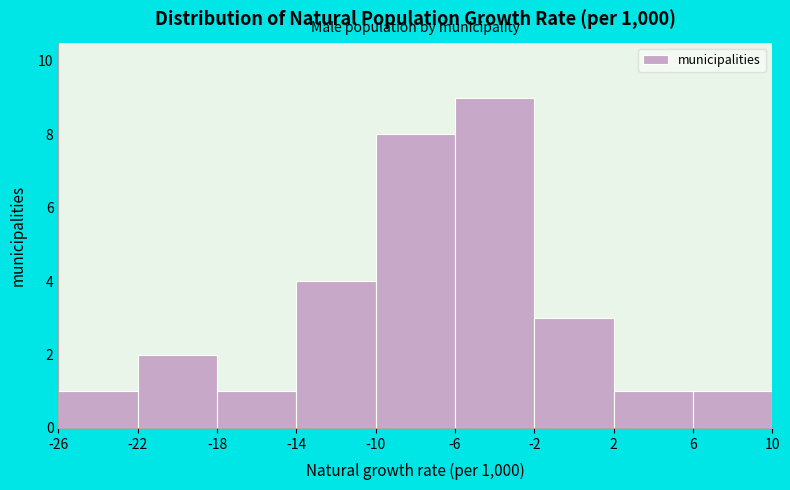

Reading left to right, transcribe this chart: for each bar, give the range it covers on the x-axis and its height. The values are not printed on the chart, so give them approximately, as read against the axis.

-26 to -22: 1
-22 to -18: 2
-18 to -14: 1
-14 to -10: 4
-10 to -6: 8
-6 to -2: 9
-2 to 2: 3
2 to 6: 1
6 to 10: 1